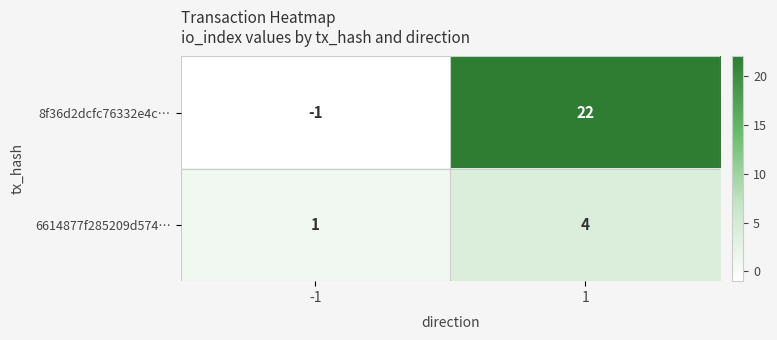

How many series are shown in this chart?

2